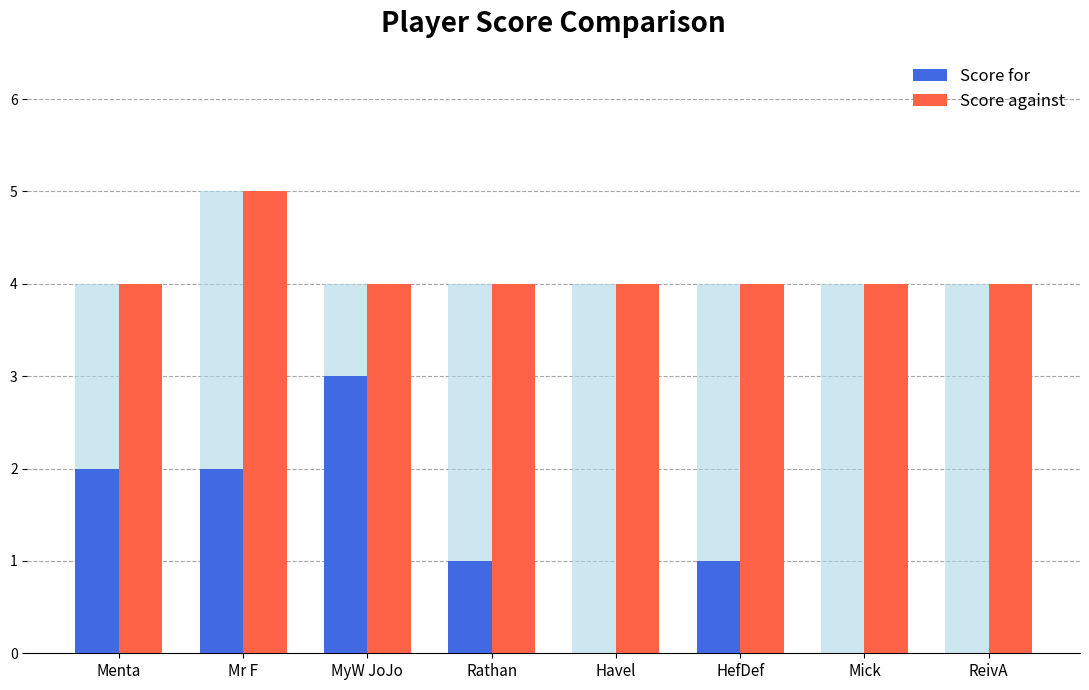

Where does the Score for series first go above 1?

Menta